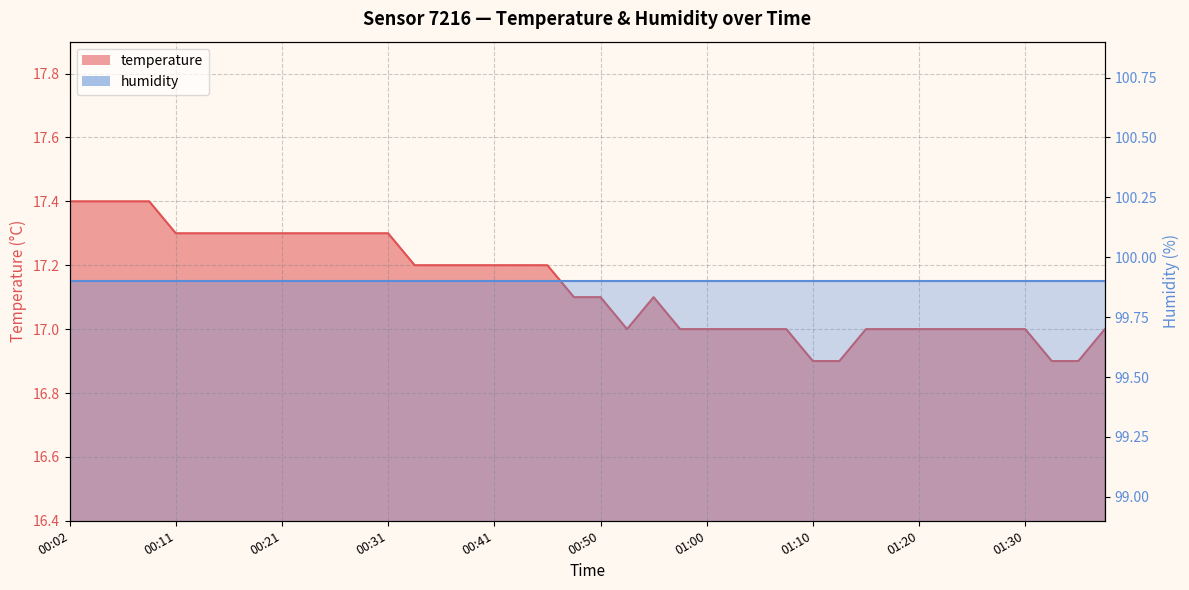

What is the average value?

17.1